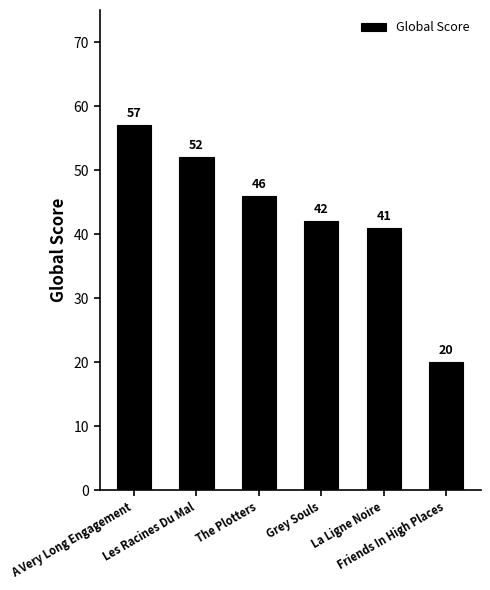

What is the change in value from Les Racines Du Mal to Friends In High Places?

-32